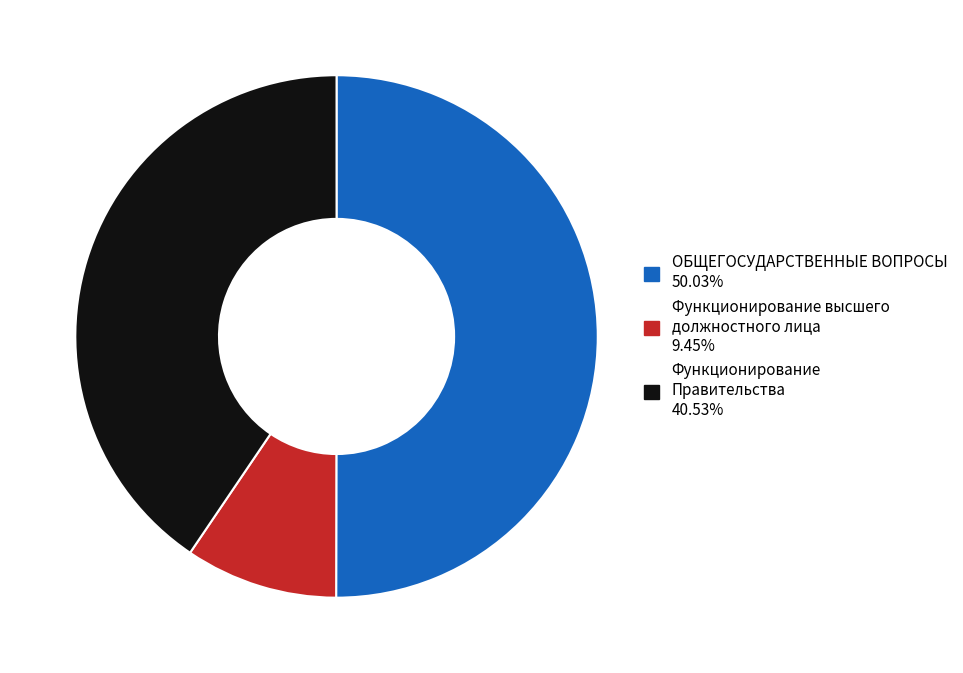

How many segments does this pie chart have?

3